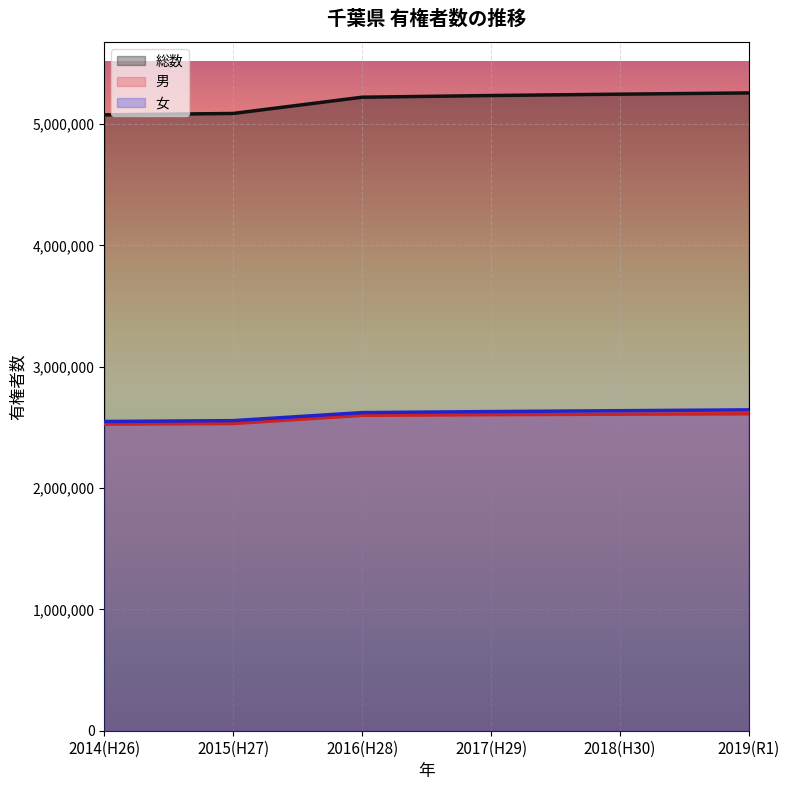

At which category is the sum across all series the highest?

2019(R1)